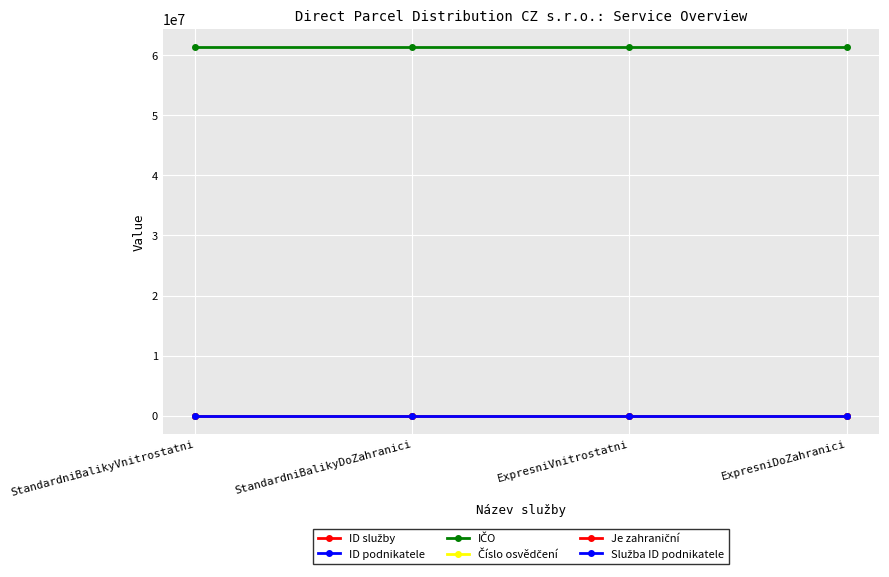

What is the average value of the Služba ID podnikatele series?

18